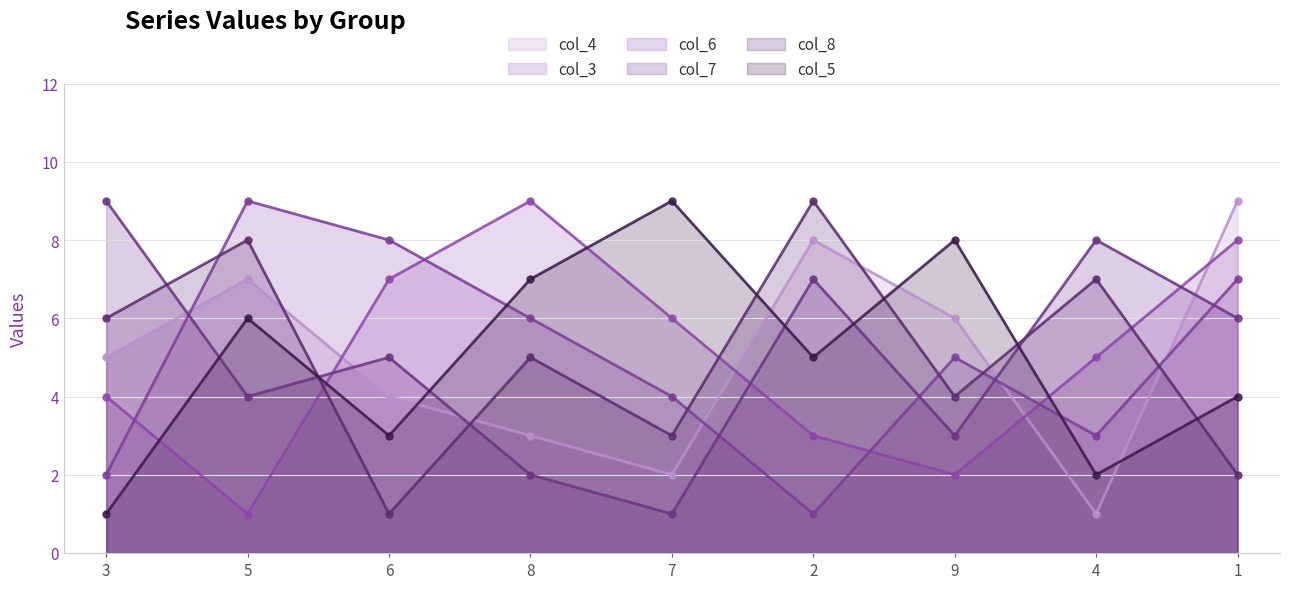

What is the value of the col_4 point at the 2nd from the left?

7